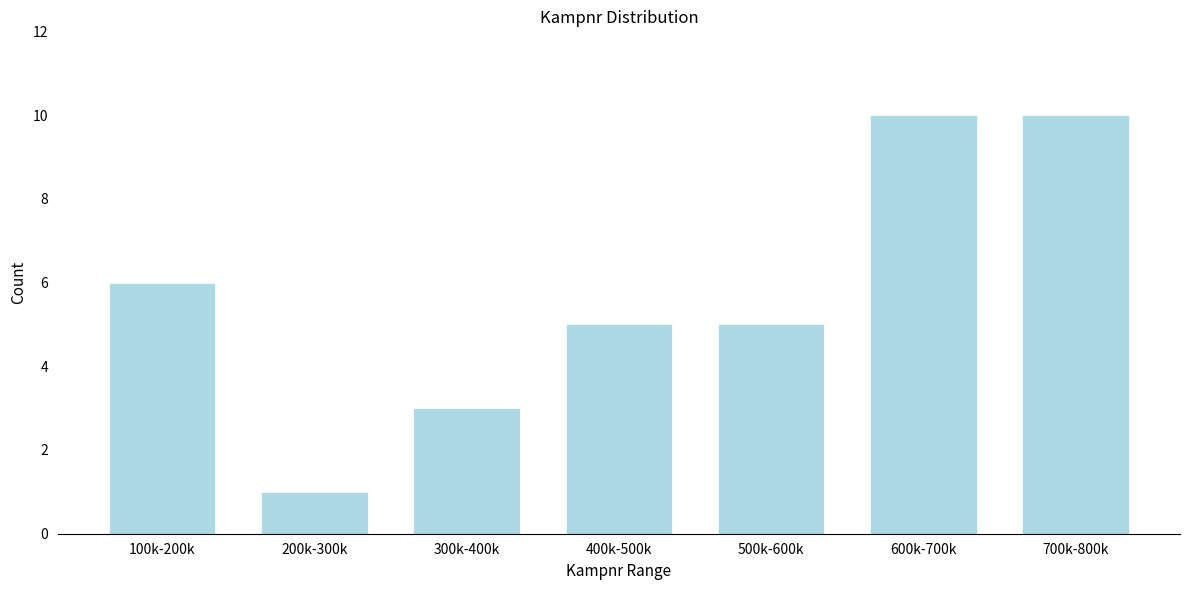

Reading left to right, list all the values displayed in this chart.

6	1	3	5	5	10	10